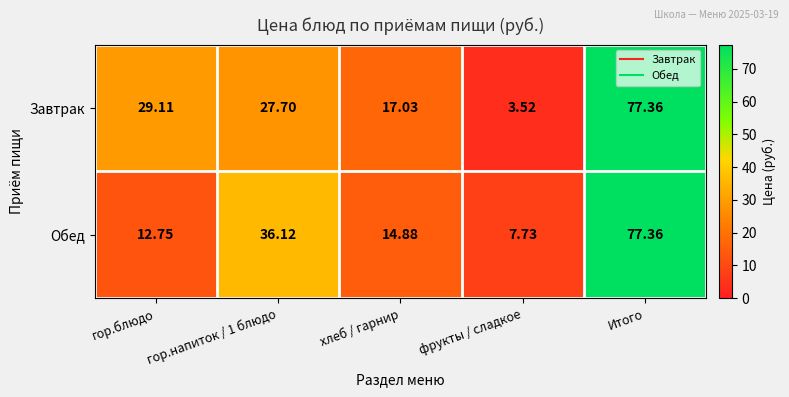

How many categories are shown in the chart?

5